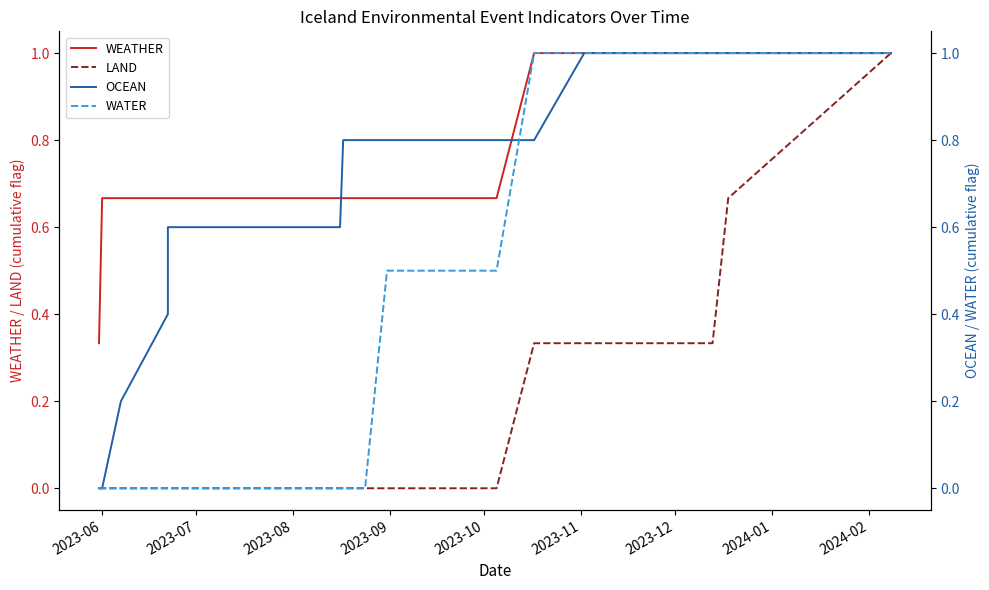

Is it true that WATER equals 1.0 at 11?

True